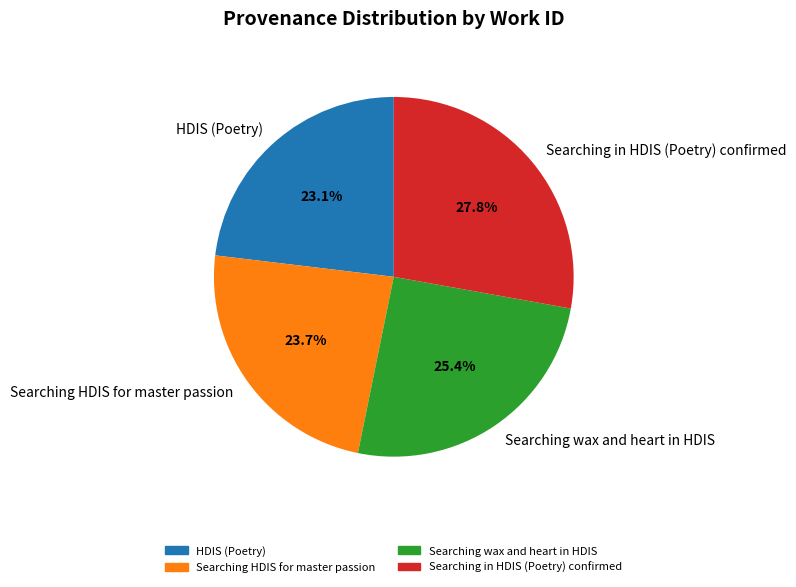

Does any single category account for the majority?

No